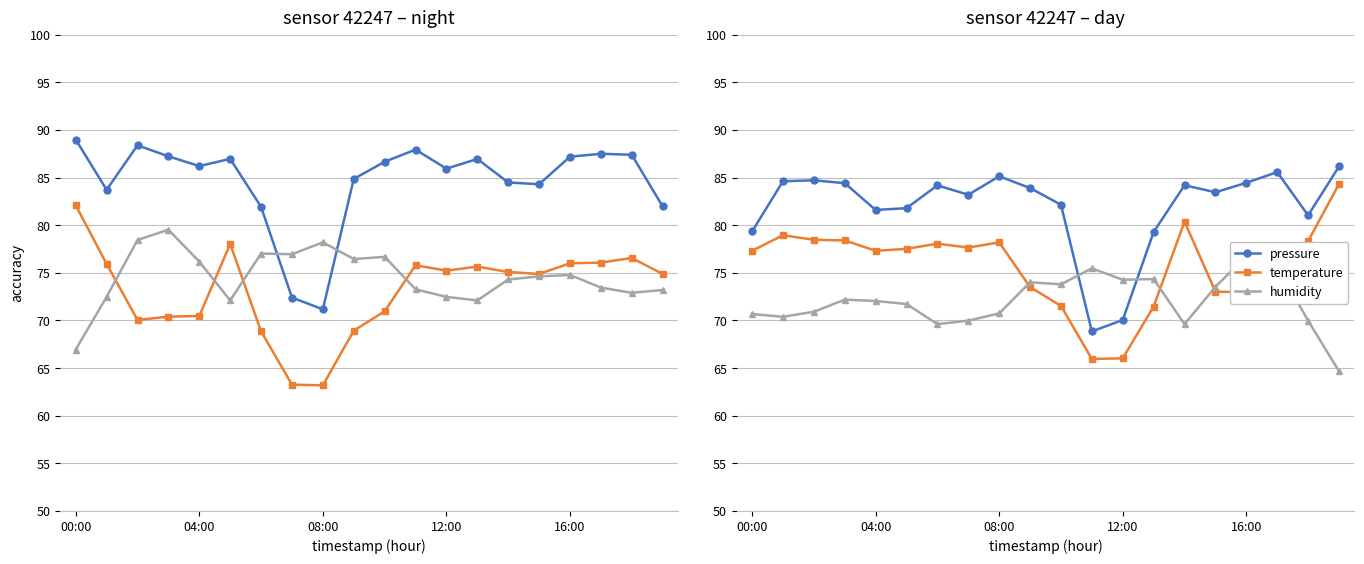

True or false: temperature and pressure intersect in this chart.

False